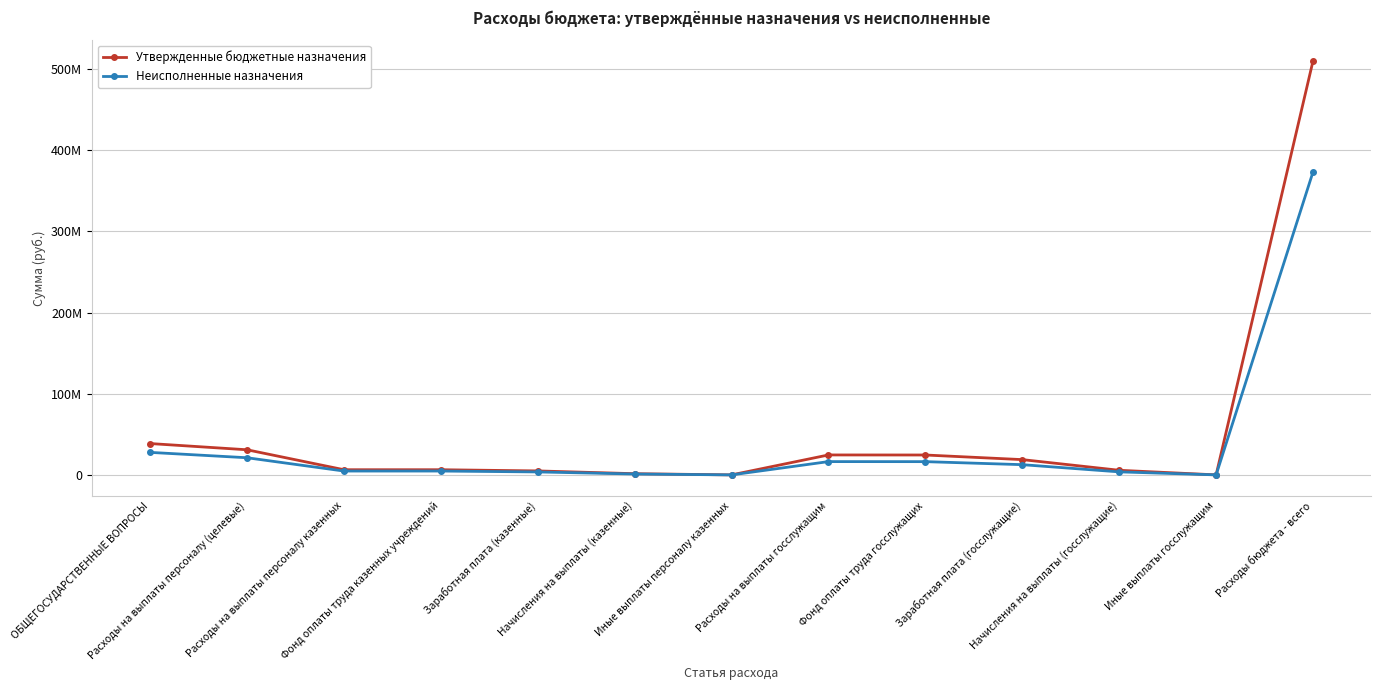

What are all the series names shown in the legend?

Утвержденные бюджетные назначения, Неисполненные назначения